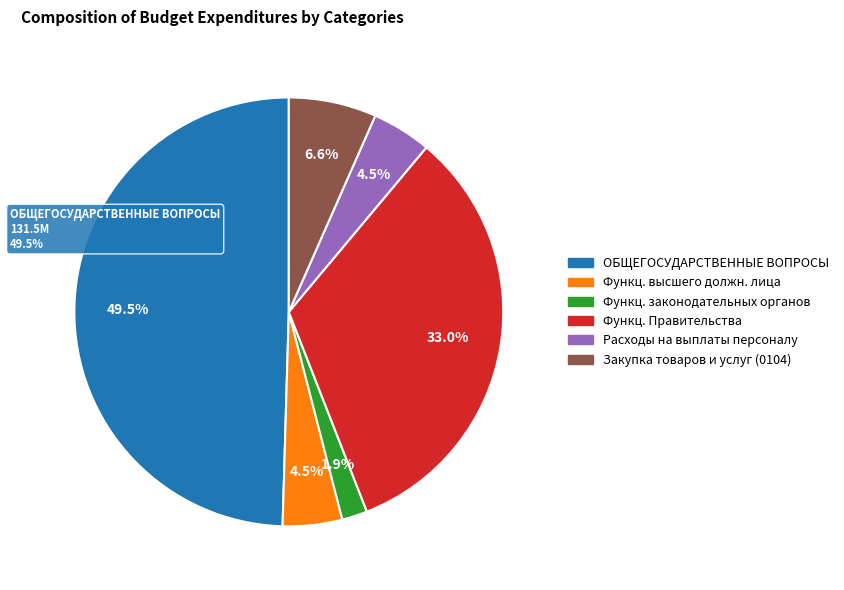

To the nearest percent, what is the average slice percentage?

17%